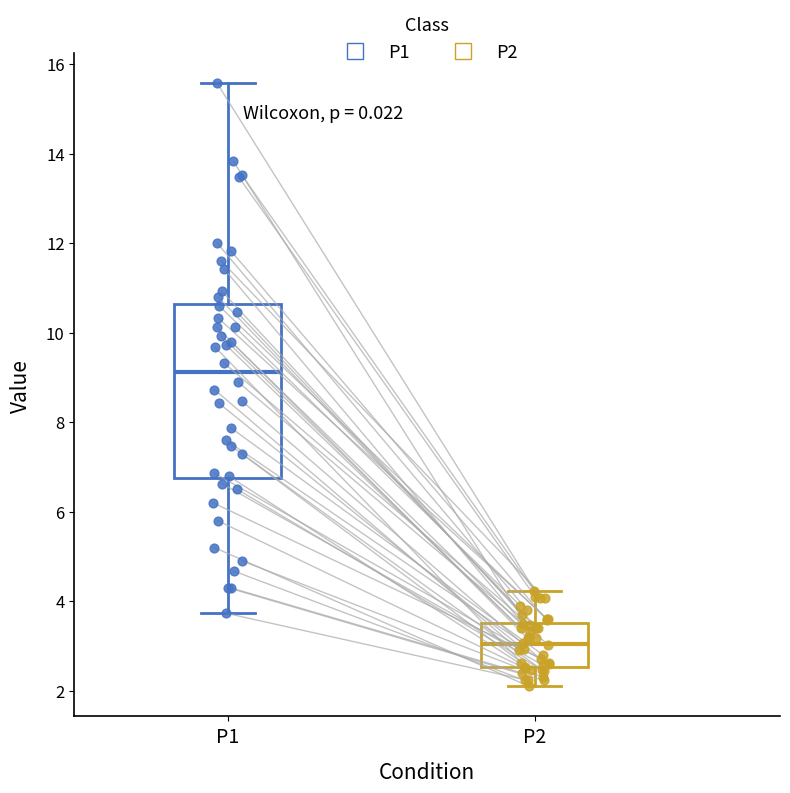

Reading left to right, transcribe this box plot: for each box, give where its median line is, the range the box spans, and where its two whiskers end, as read against the y-axis. The values are not printed on the chart, so give them approximately, as read against the axis.

P1: median 9.2, box 6.8 to 10.6, whiskers 3.8 to 15.6
P2: median 3.0, box 2.6 to 3.6, whiskers 2.2 to 4.2